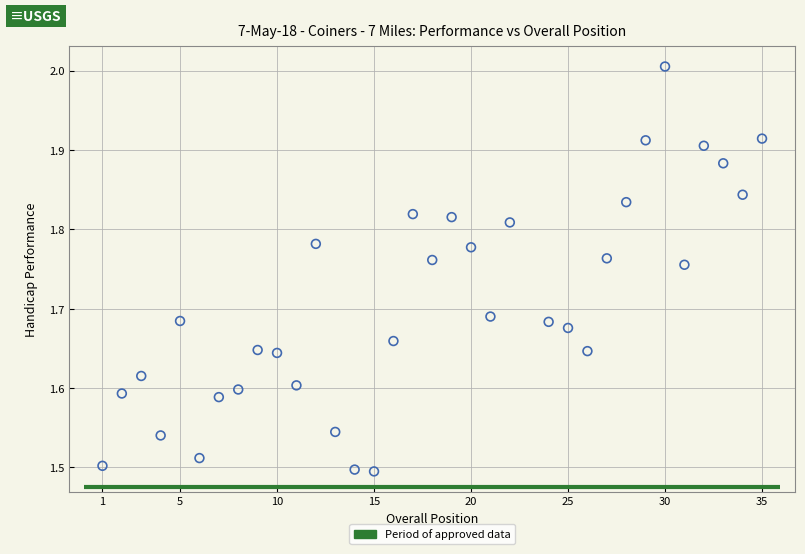

What is the range of Y values (max minus min)?

0.5